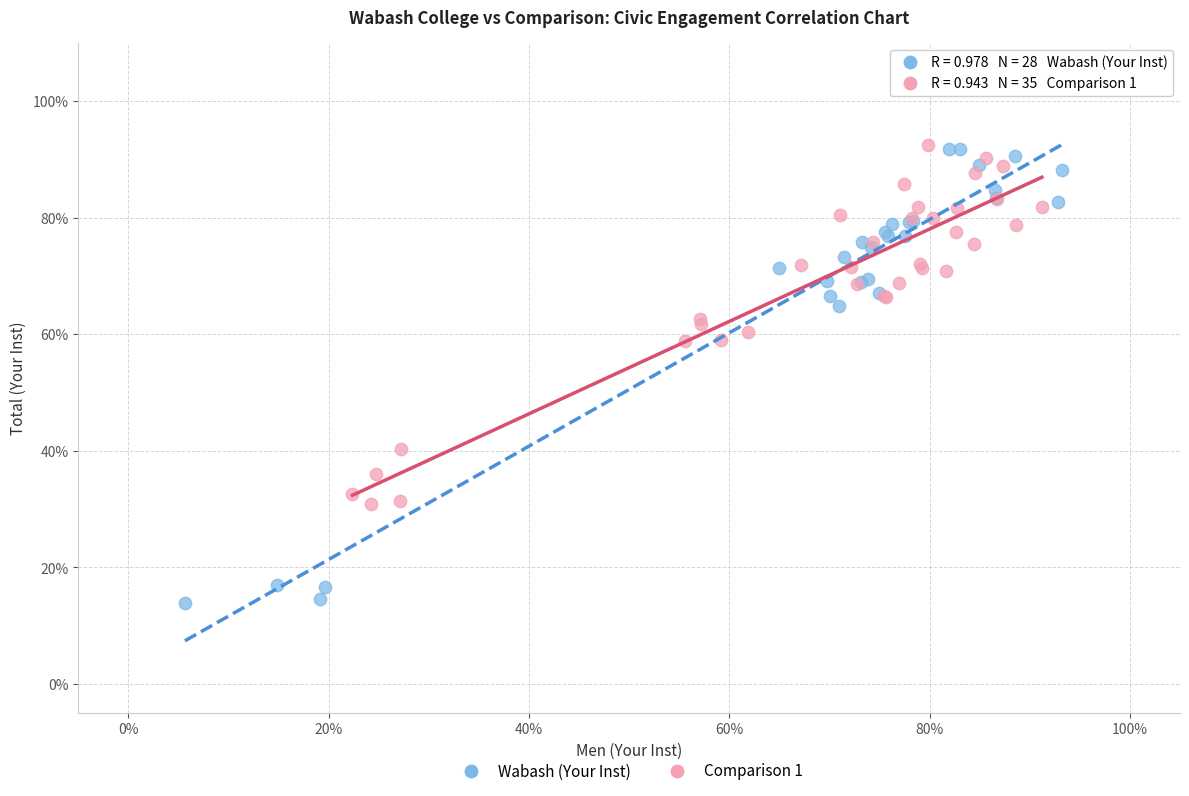

What are all the series names shown in the legend?

Wabash (Your Inst), Comparison 1